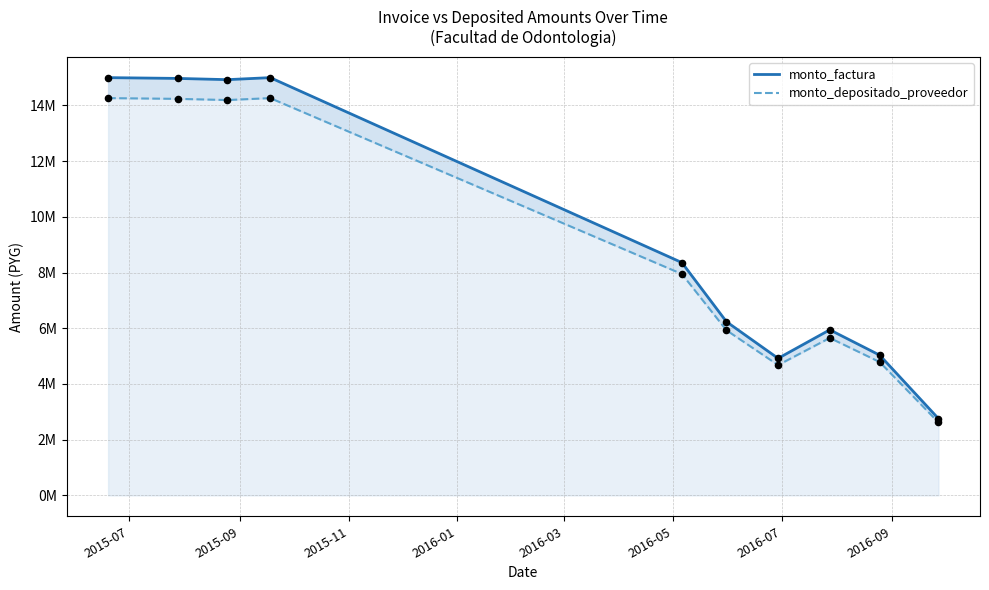

What are all the series names shown in the legend?

monto_factura, monto_depositado_proveedor